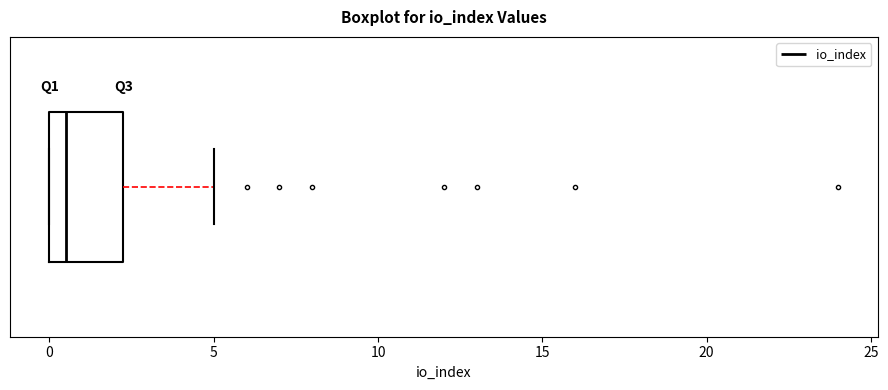

Transcribe this box plot: give where the median line is, the range the box spans, and where the two whiskers end, as read against the x-axis. The values are not printed on the chart, so give them approximately, as read against the axis.

median 0.5, box 0.0 to 2.5, whiskers 0.0 to 5.0